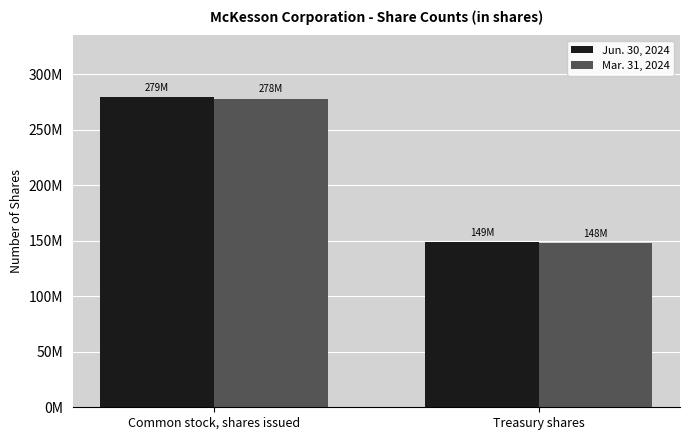

What is the highest value of the Jun. 30, 2024 series?

279000000